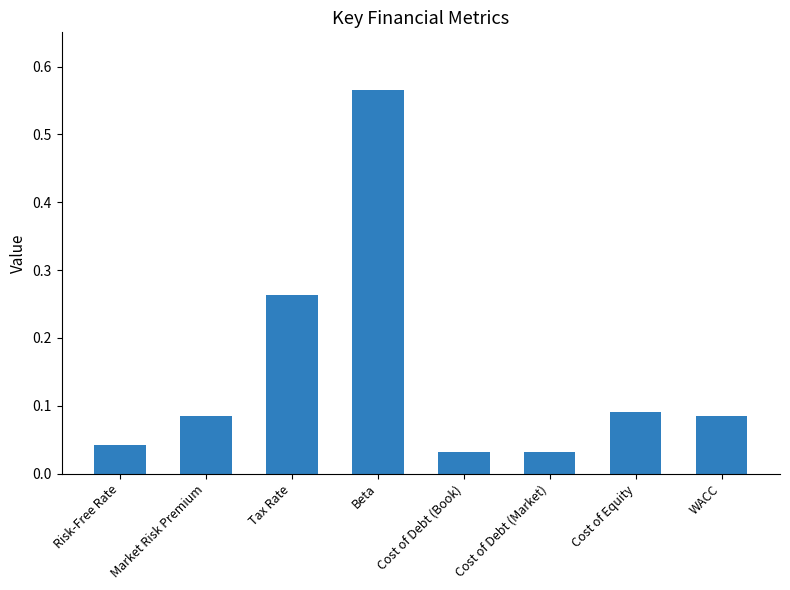

What is the change in value from Tax Rate to Beta?

+0.3